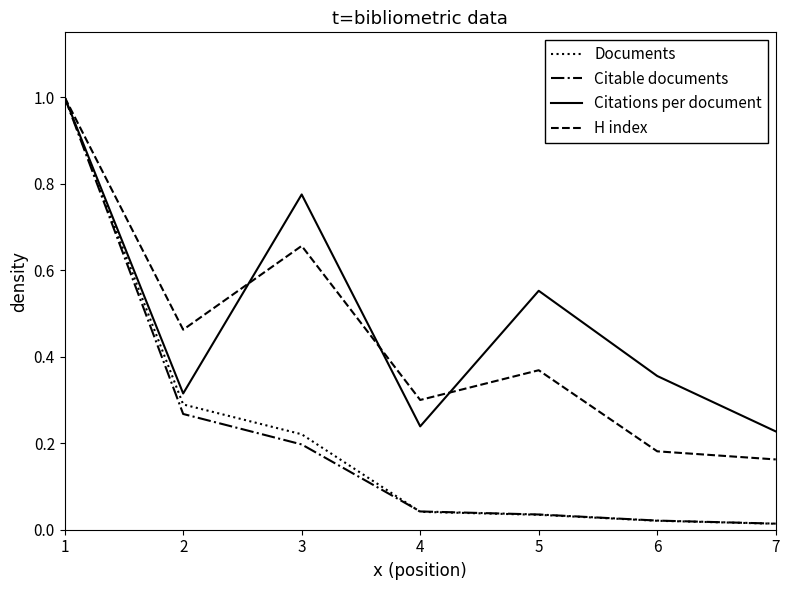

The Citable documents series shows 0.6 at 1. True or false?

False